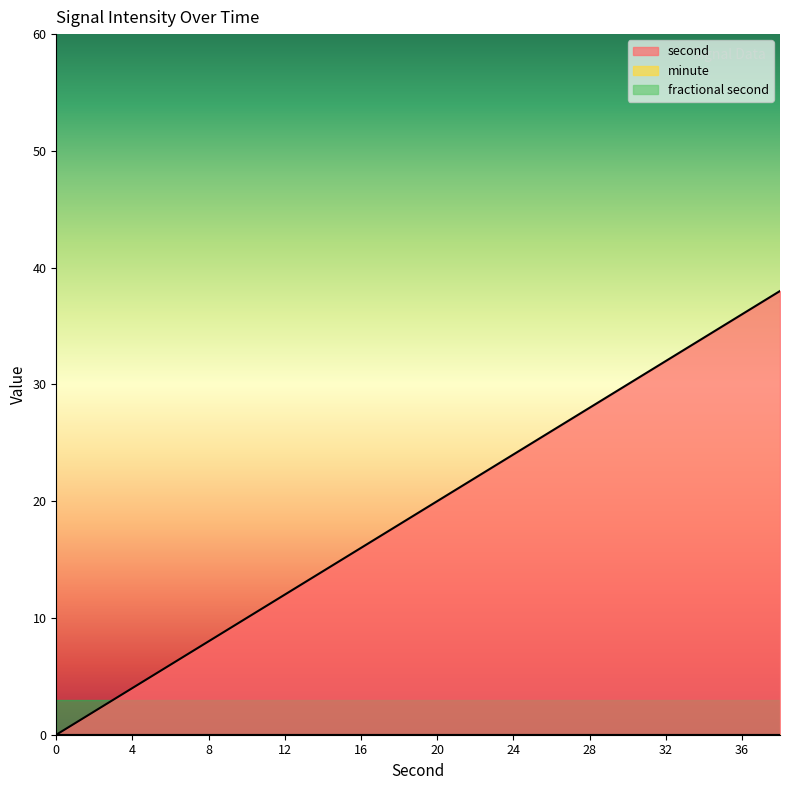

Is the value of minute at 34 greater than the value of second at 12?

No